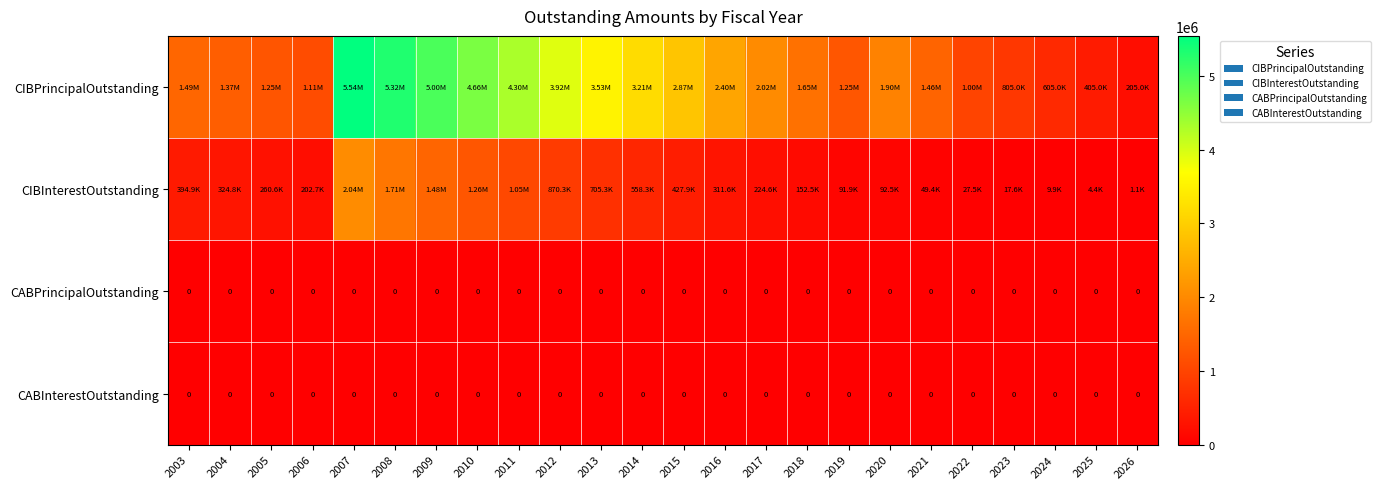

Between 2022 and 2025, which series saw the biggest shift?

CIBPrincipalOutstanding